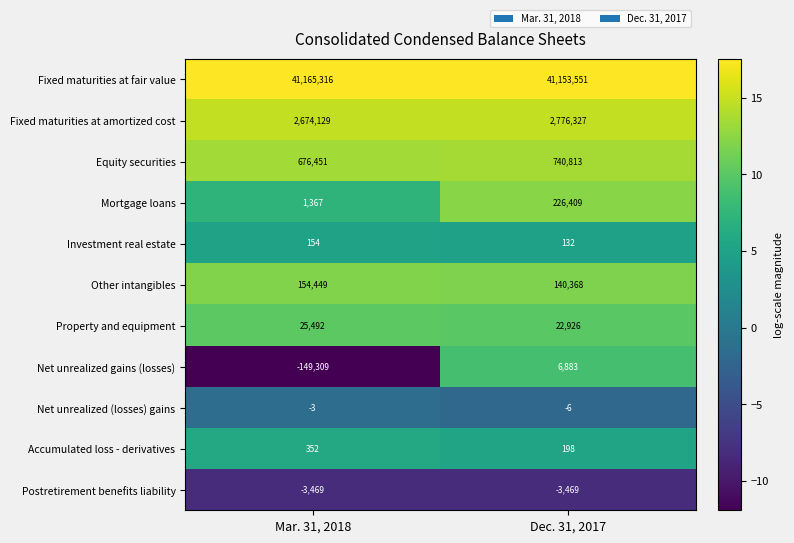

The Other intangibles series shows 96030 at Dec. 31, 2017. True or false?

False